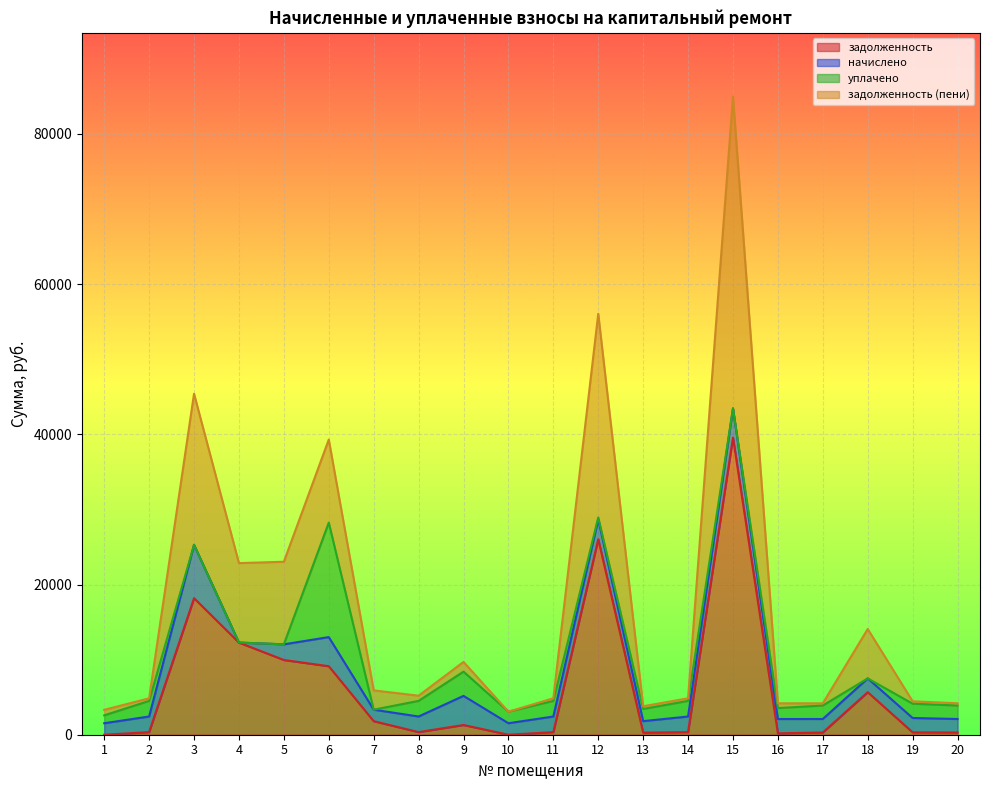

True or false: задолженность and задолженность (пени) cross at least once.

False